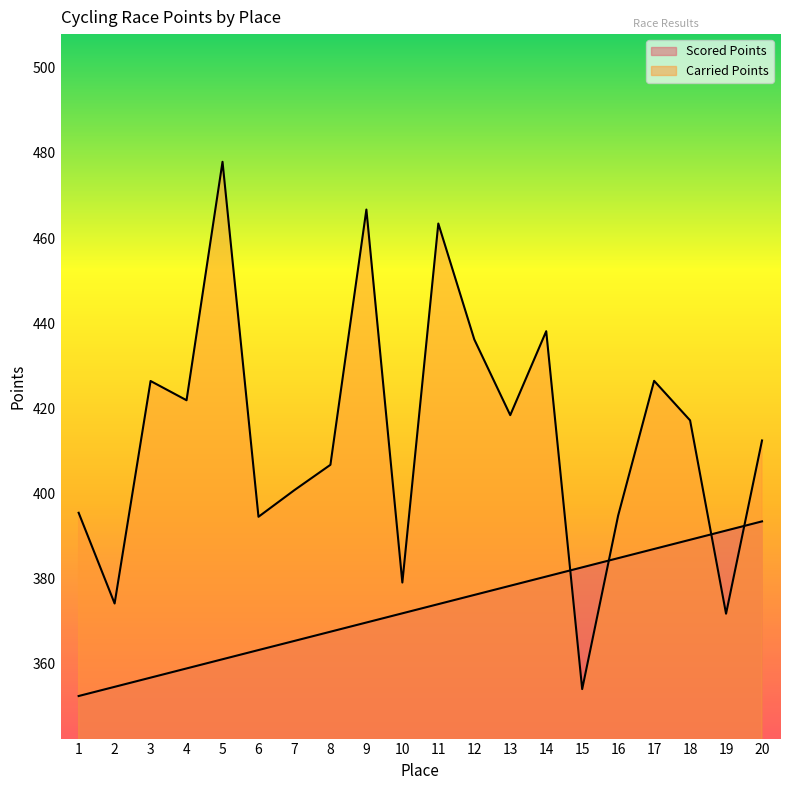

Is the value of Carried Points at 10 greater than the value of Scored Points at 10?

Yes